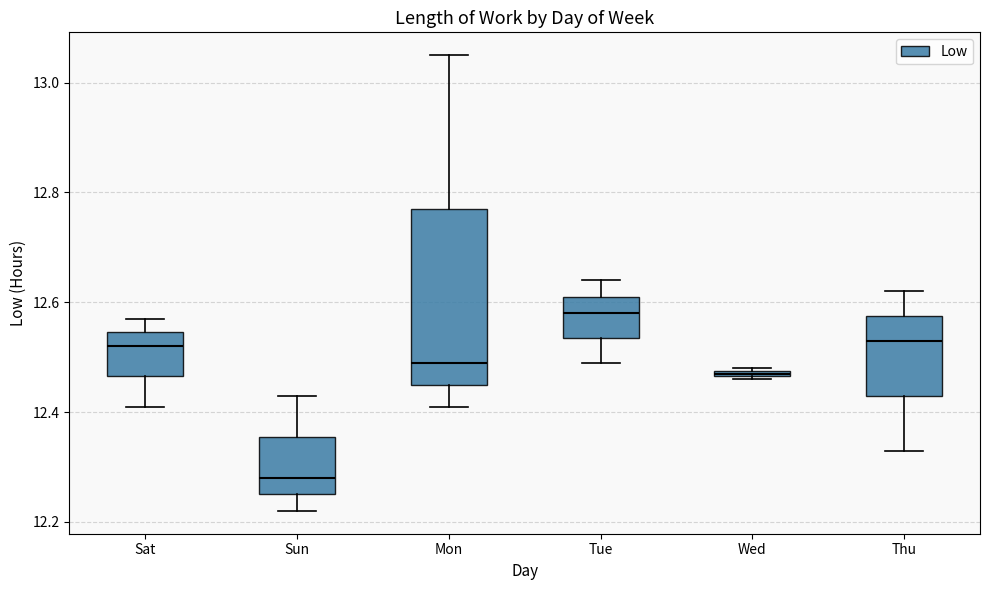

Which box's median line is the highest?

Tue